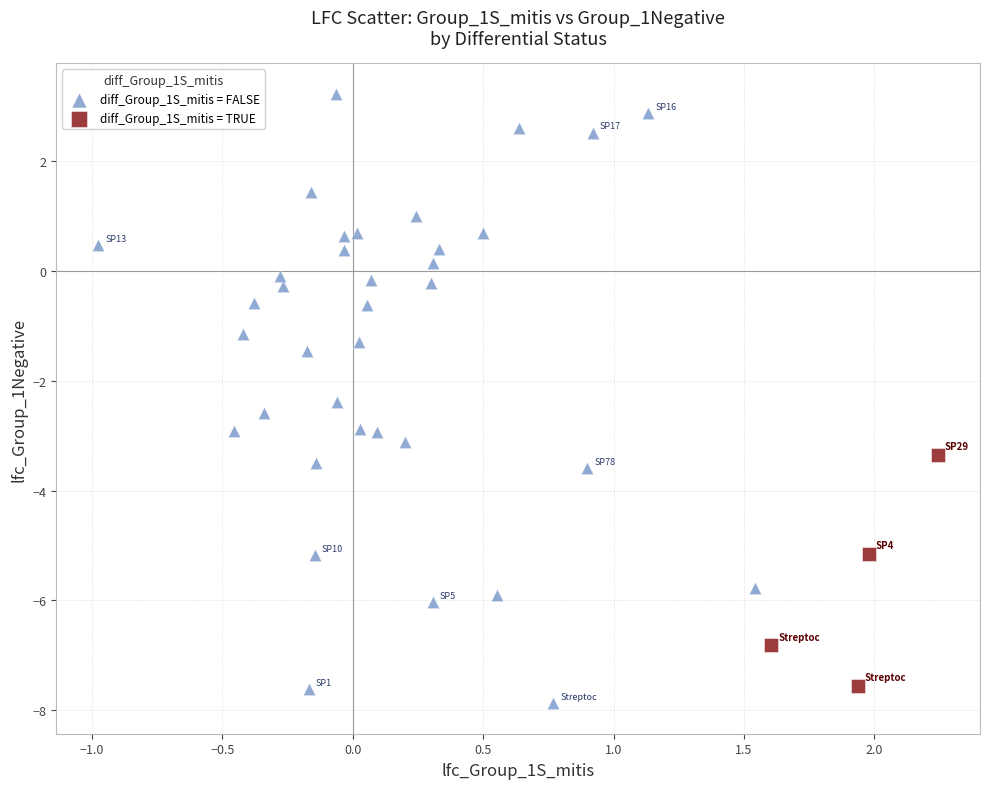

Which series reaches the maximum Y coordinate?

diff_Group_1S_mitis = FALSE